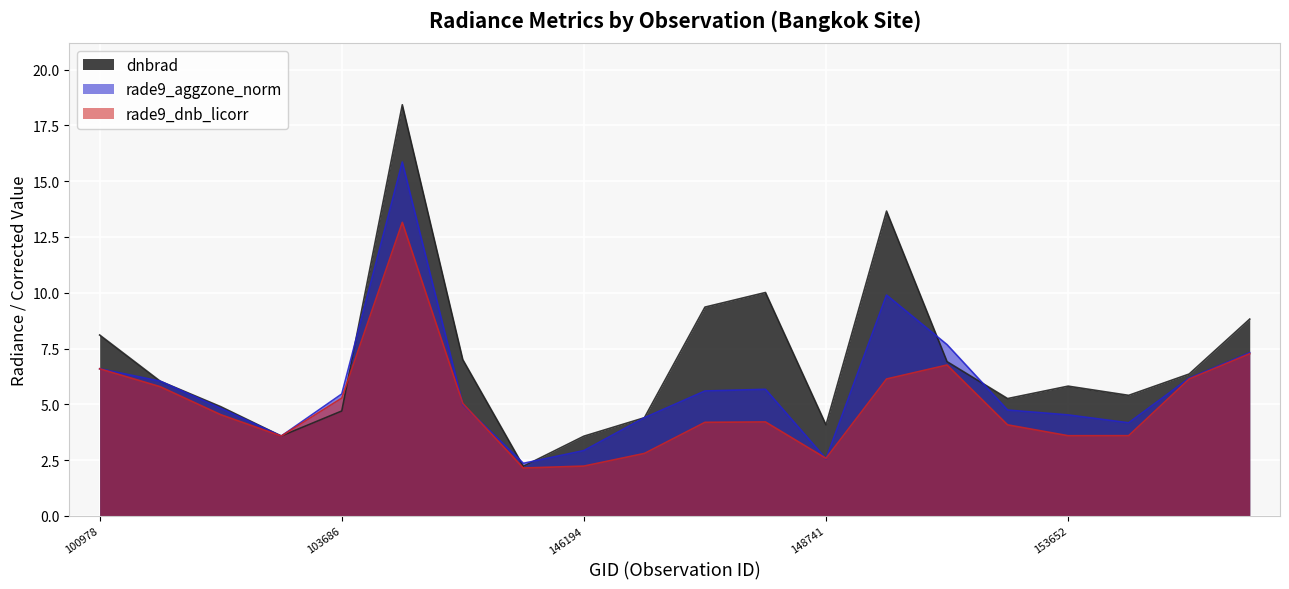

At which label does rade9_aggzone_norm reach its peak?

141279